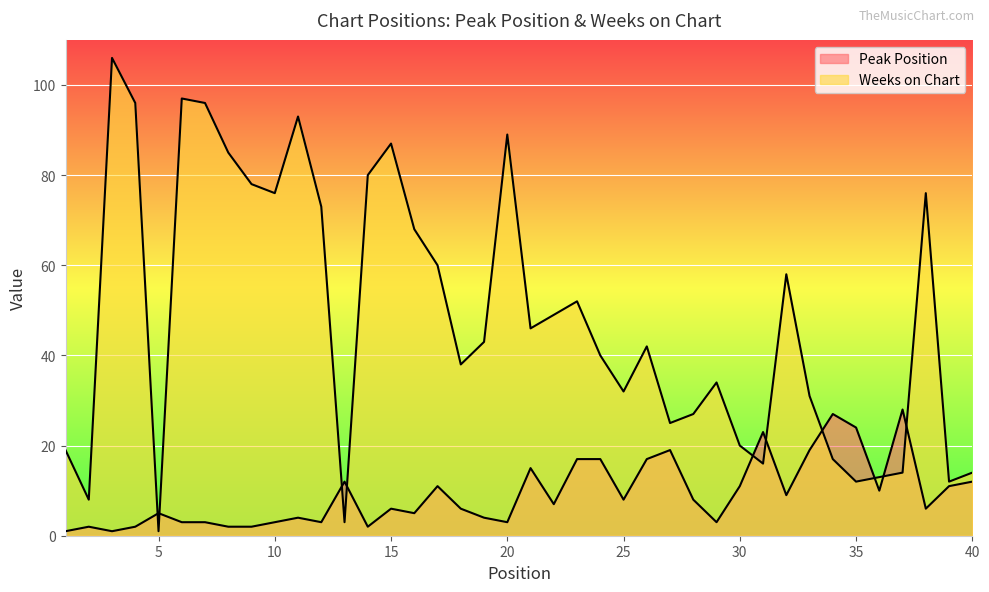

Is the value of Peak Position at 10 greater than the value of Weeks on Chart at 37?

No